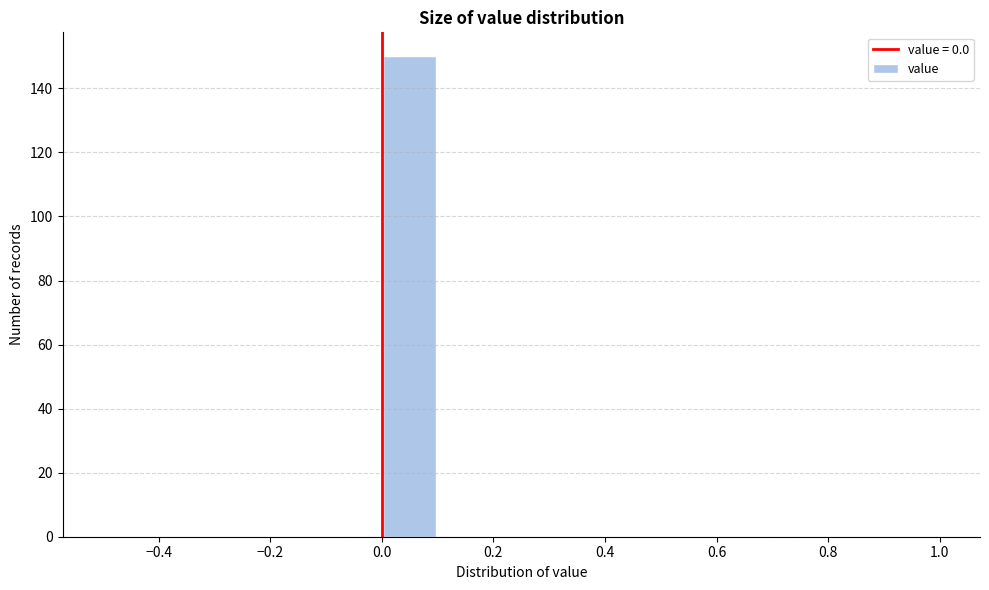

How tall is the bar that spans 0.0 to 0.1 on the x-axis? The values are not printed on the chart, so give them approximately, as read against the axis.

150